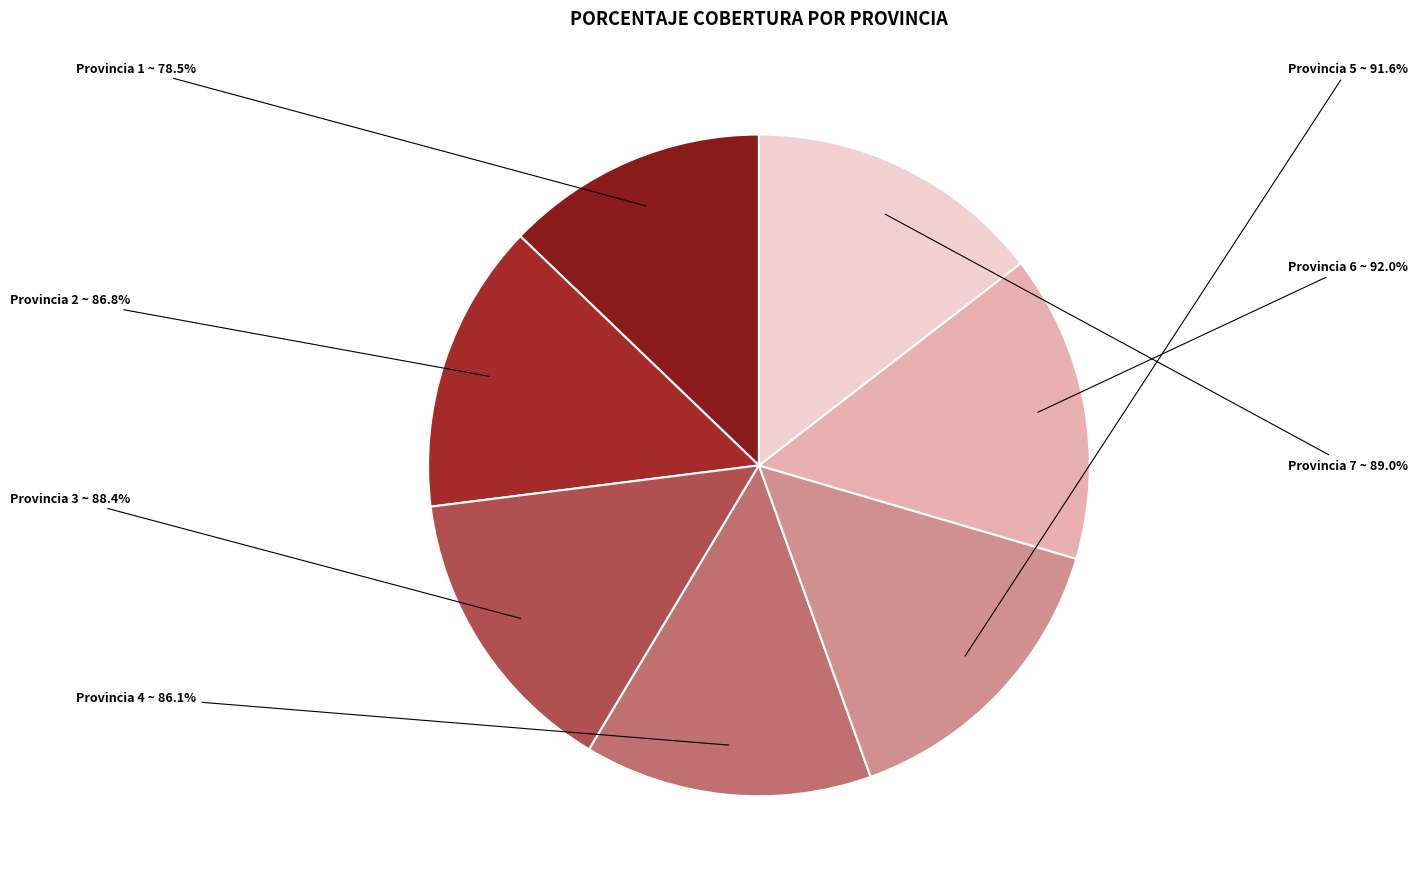

Between 1 and 2, which is larger?

2